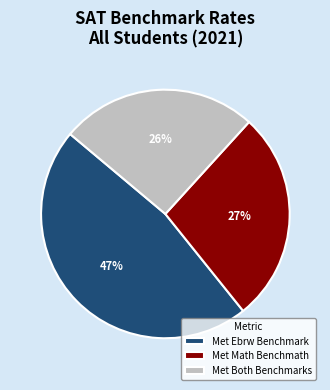

True or false: Met Ebrw Benchmark accounts for 47% of the total.

True